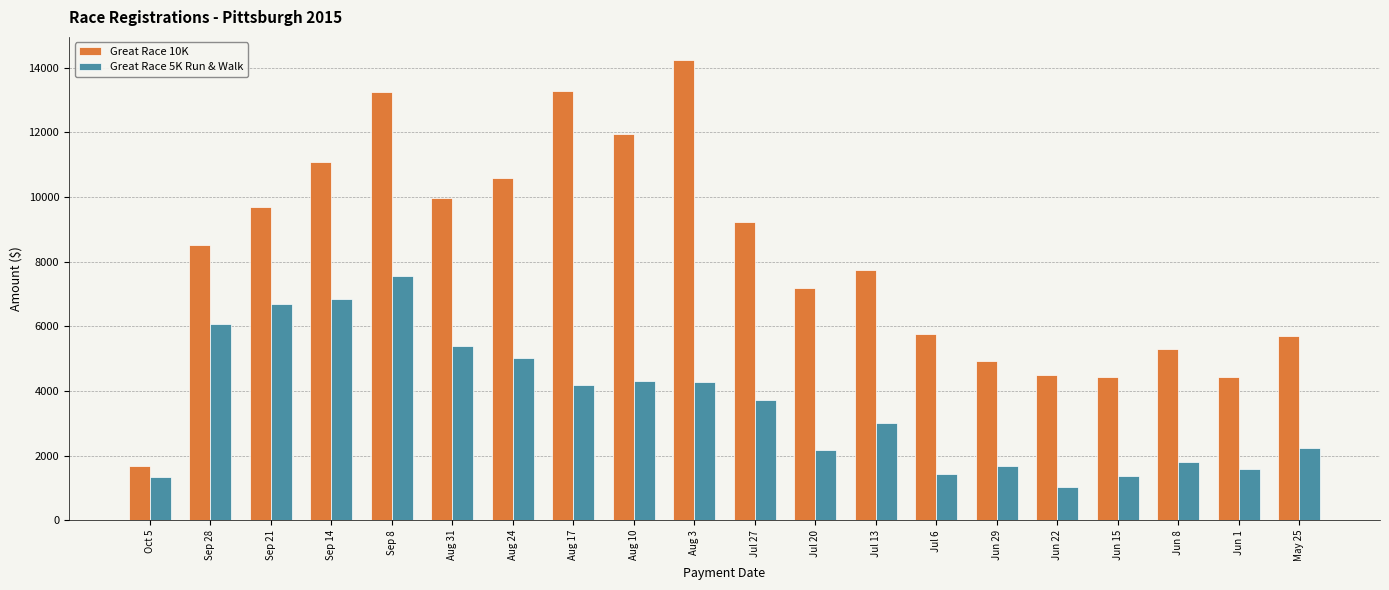

Between Oct 5 and Sep 28, which series saw the biggest shift?

Great Race 10K